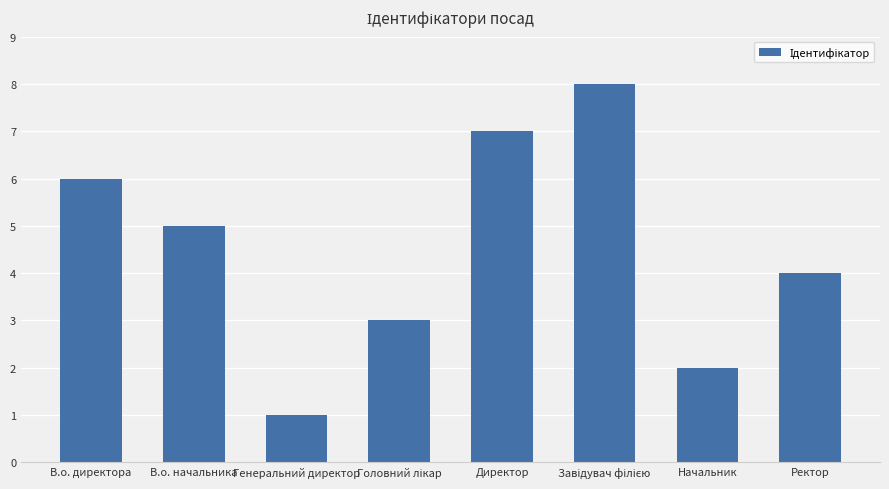

What position from the right is Директор?

4